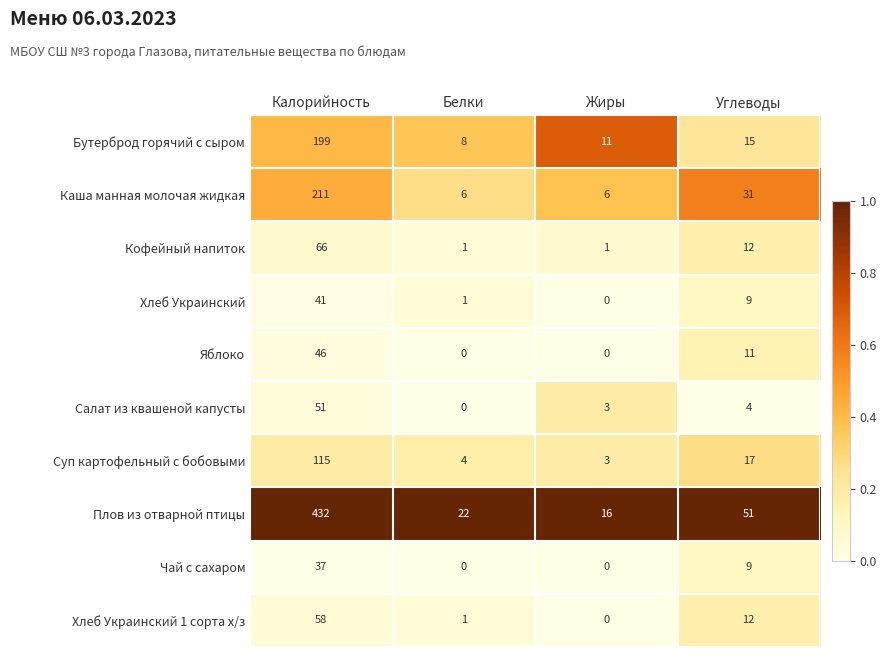

True or false: Плов из отварной птицы has a value of 16 at Жиры.

True